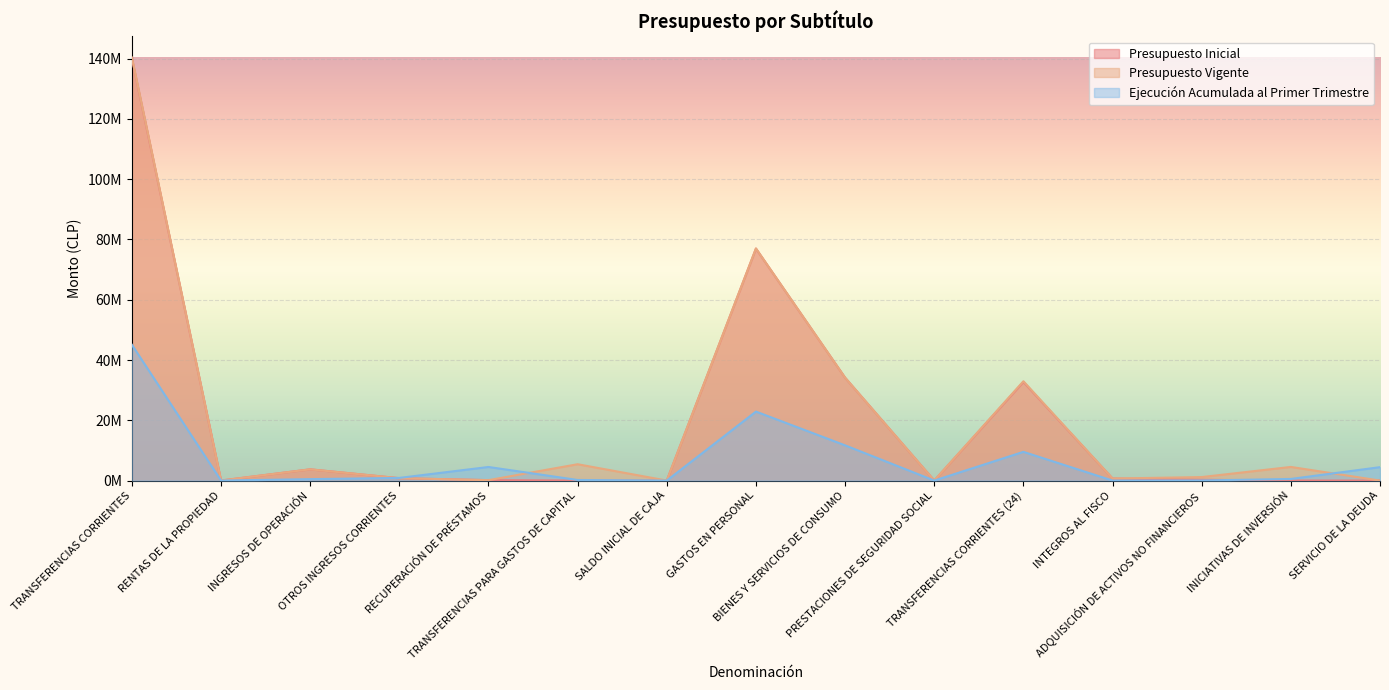

Between PRESTACIONES DE SEGURIDAD SOCIAL and INICIATIVAS DE INVERSIÓN, which is larger?

PRESTACIONES DE SEGURIDAD SOCIAL